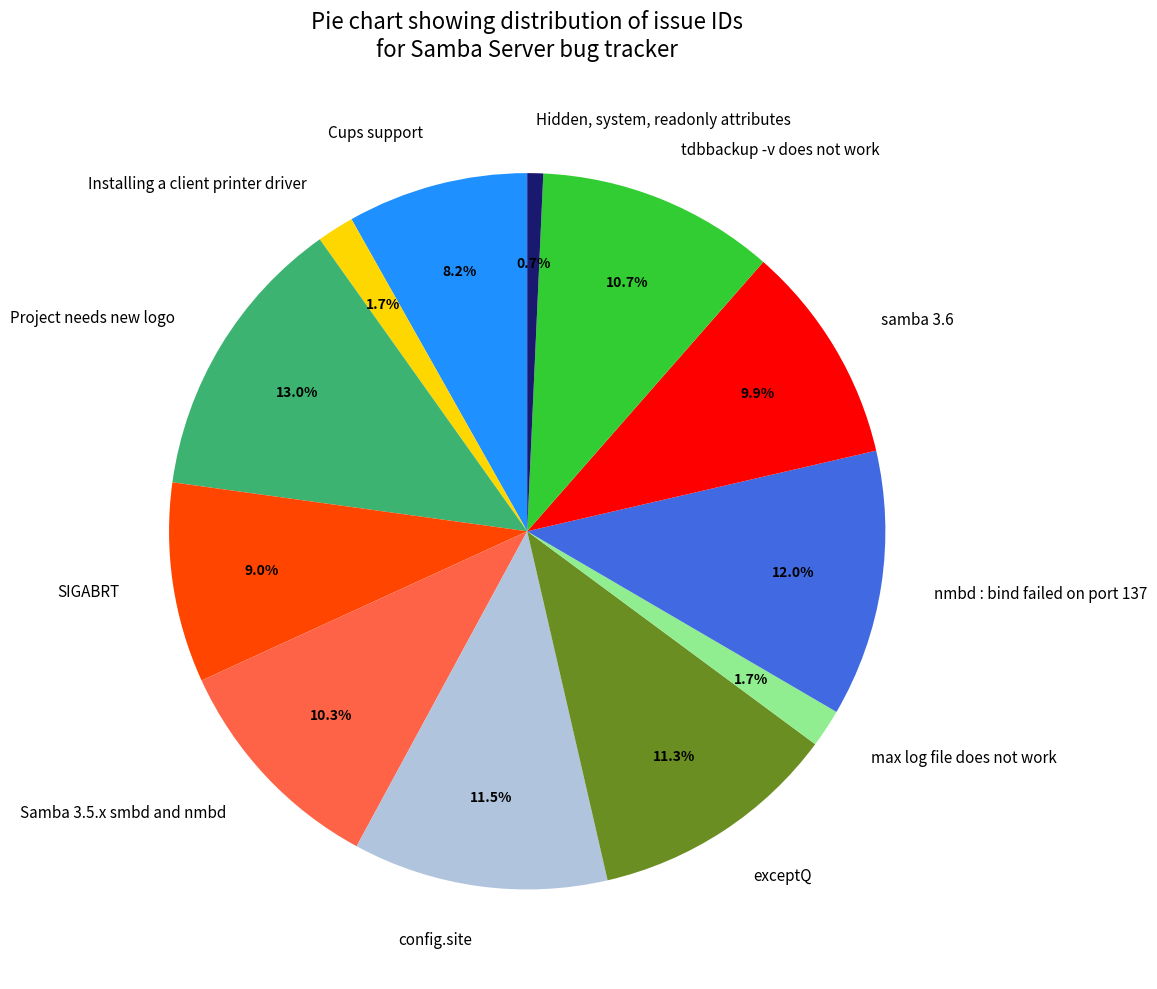

Which has a higher value, SIGABRT or exceptQ?

exceptQ